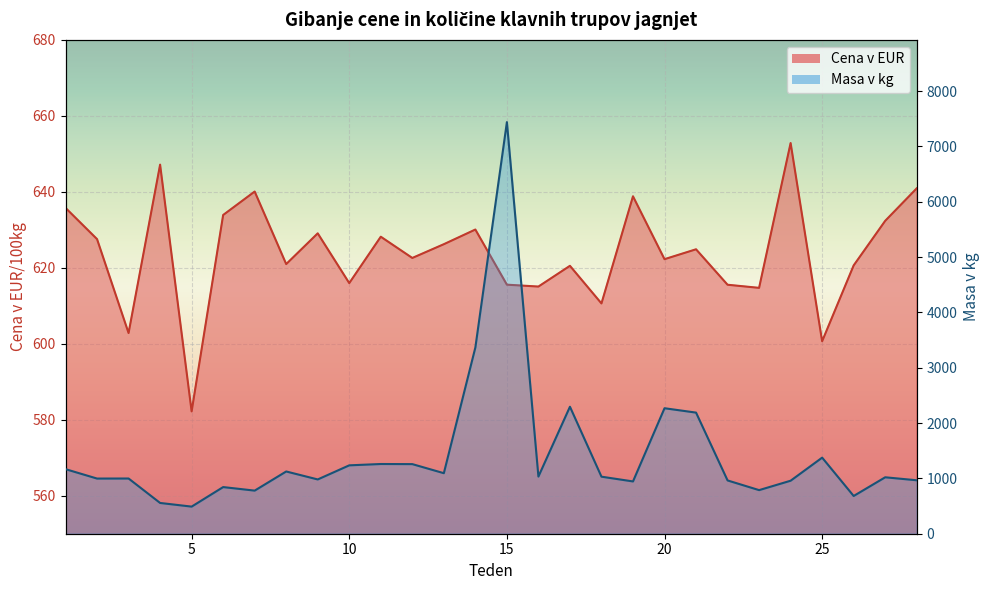

What is the sum of the Masa v kg values at 18 and 13?

2125.0